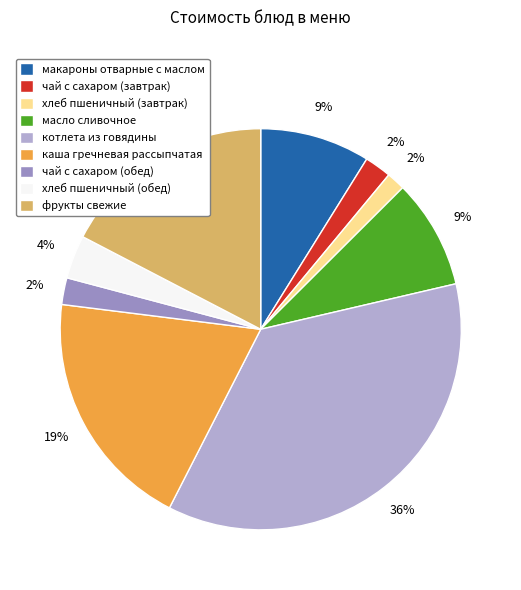

What is the ratio of the value at масло сливочное to the value at каша гречневая рассыпчатая?

0.5